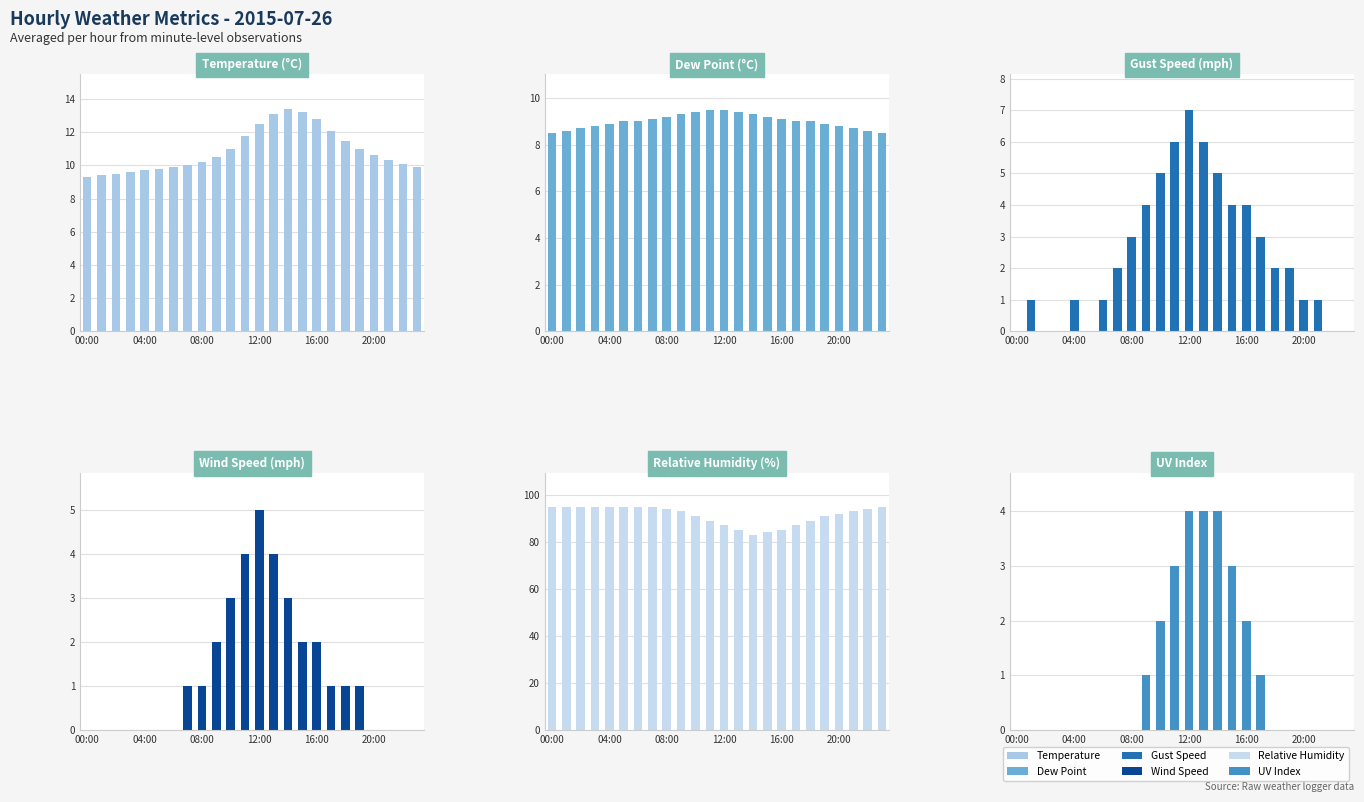

Rank the series by their maximum value, from lowest to highest.

uv, wind_mph, gust_mph, dp, temp, rh